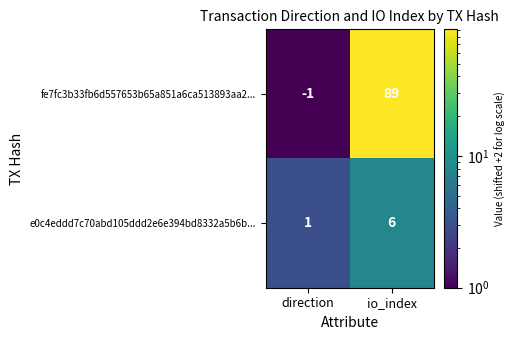

List the series in order of their overall mean, highest first.

fe7fc3b33fb6d557653b65a851a6ca513893aa2..., e0c4eddd7c70abd105ddd2e6e394bd8332a5b6b...